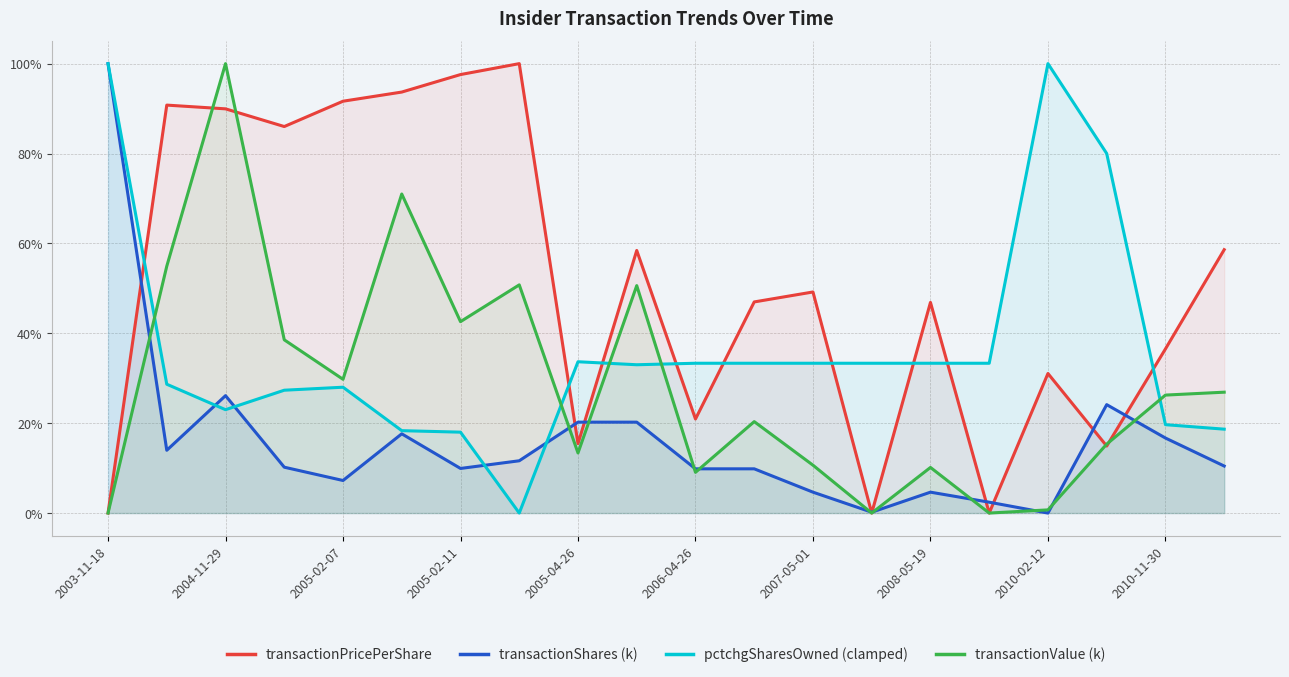

What is the difference between the maximum and minimum values in the pctchgSharesOwned (clamped) series?

100.0